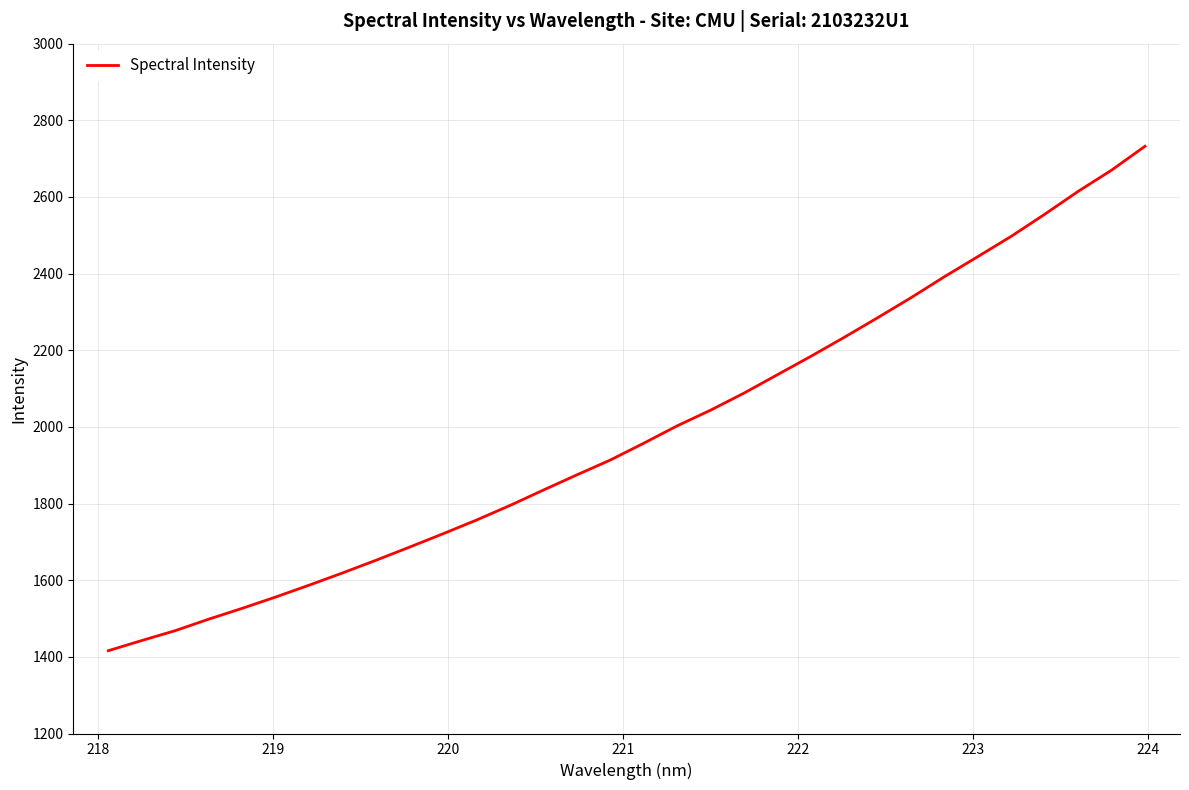

Reading left to right, list all the values displayed in this chart.

1416.1	1442.6	1468.4	1498.4	1526.6	1556.2	1587.1	1619.1	1652.2	1686.4	1721.2	1757.0	1795.0	1835.2	1874.8	1913.5	1957.4	2002.8	2043.7	2088.2	2136.2	2184.2	2233.9	2285.0	2337.3	2392.2	2444.6	2497.6	2555.1	2614.7	2670.0	2732.3